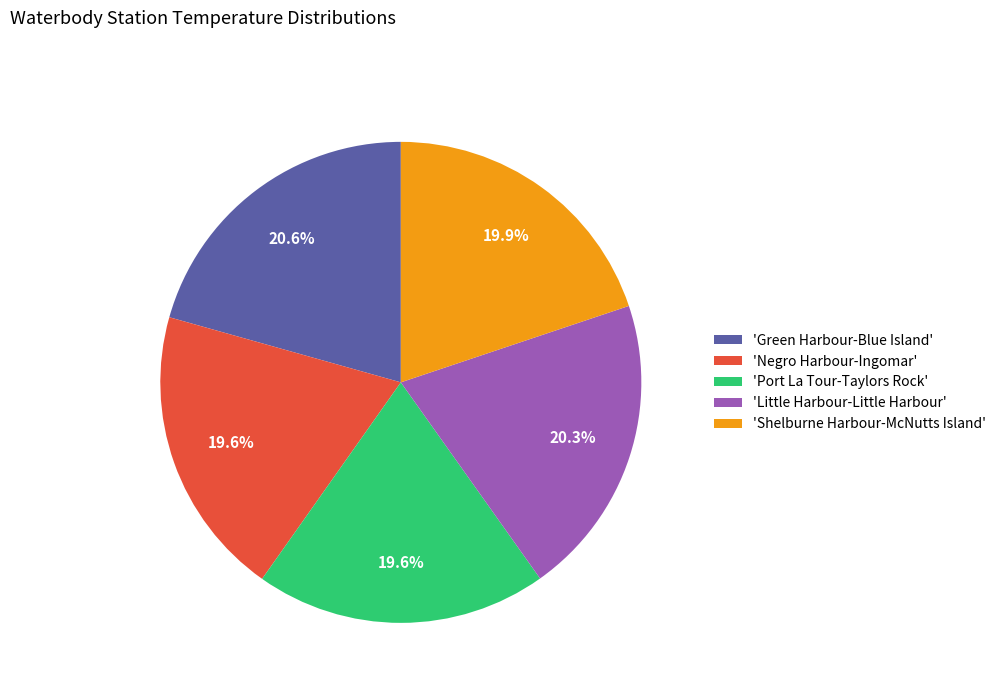

To the nearest percent, what is the difference between the largest and smallest slice percentages?

1%